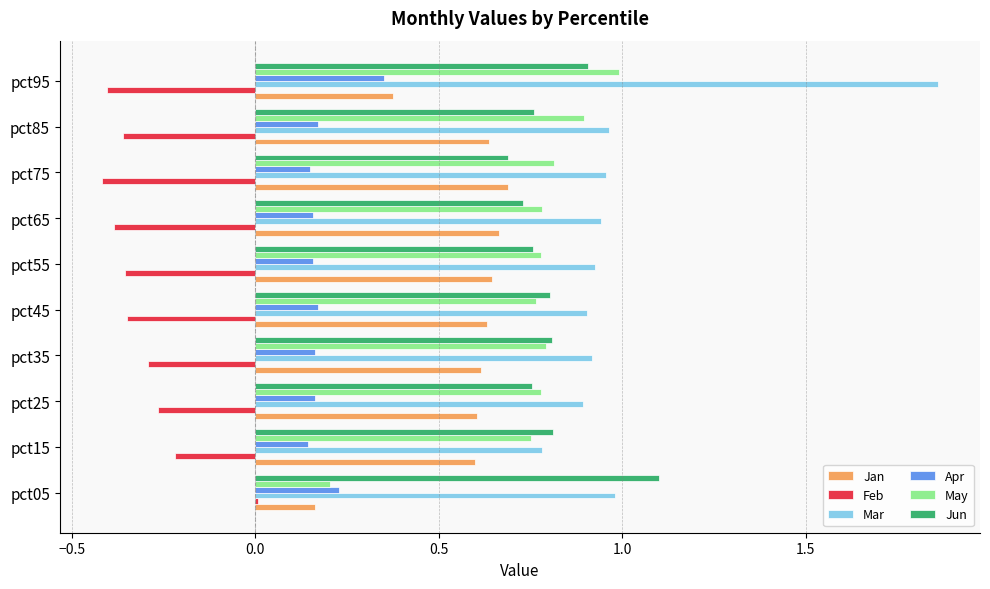

Which series changed the most between pct05 and pct25?

May